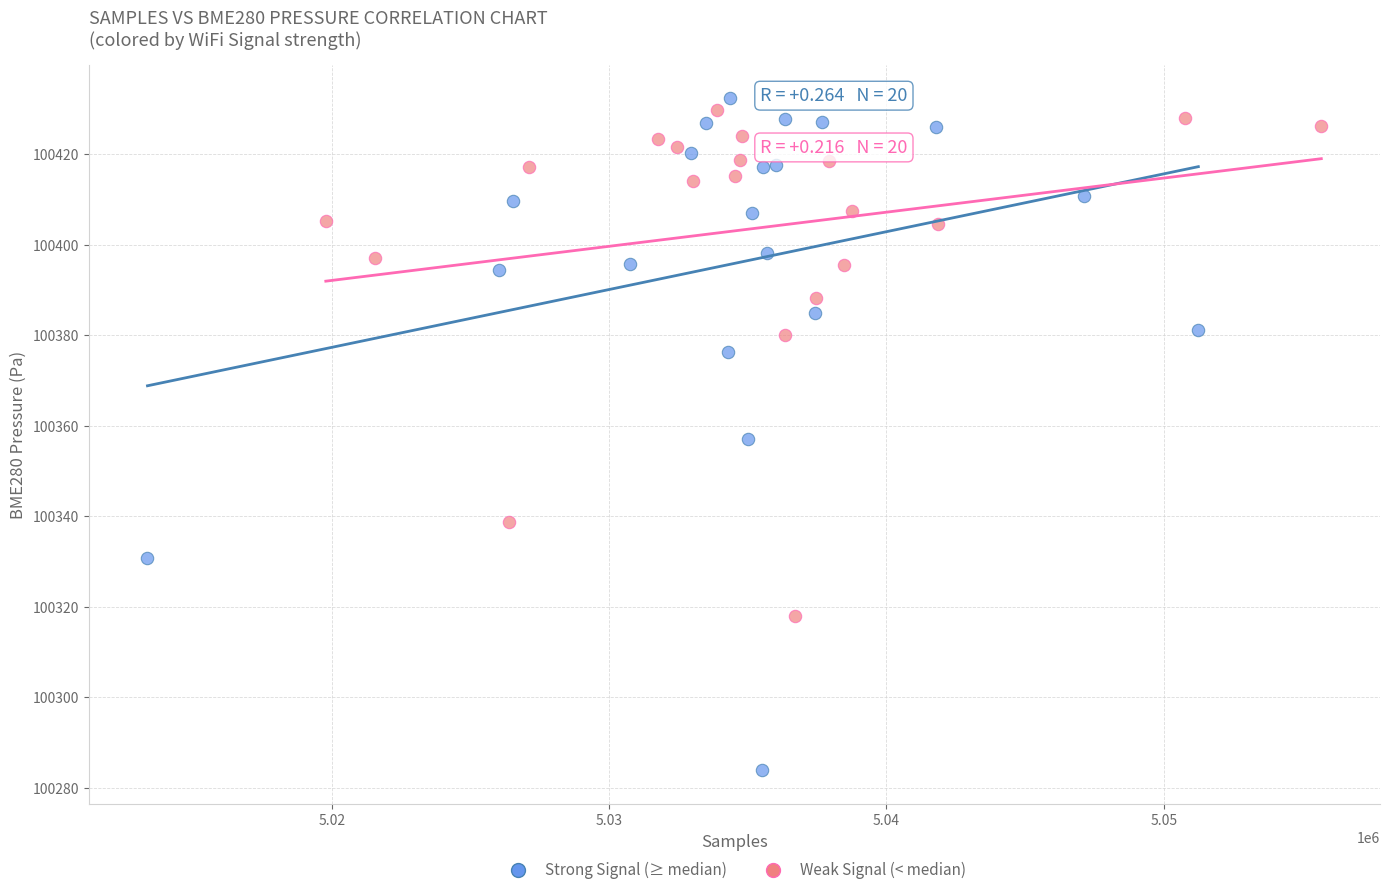

What are all the series names shown in the legend?

Strong Signal (≥ median), Weak Signal (< median)